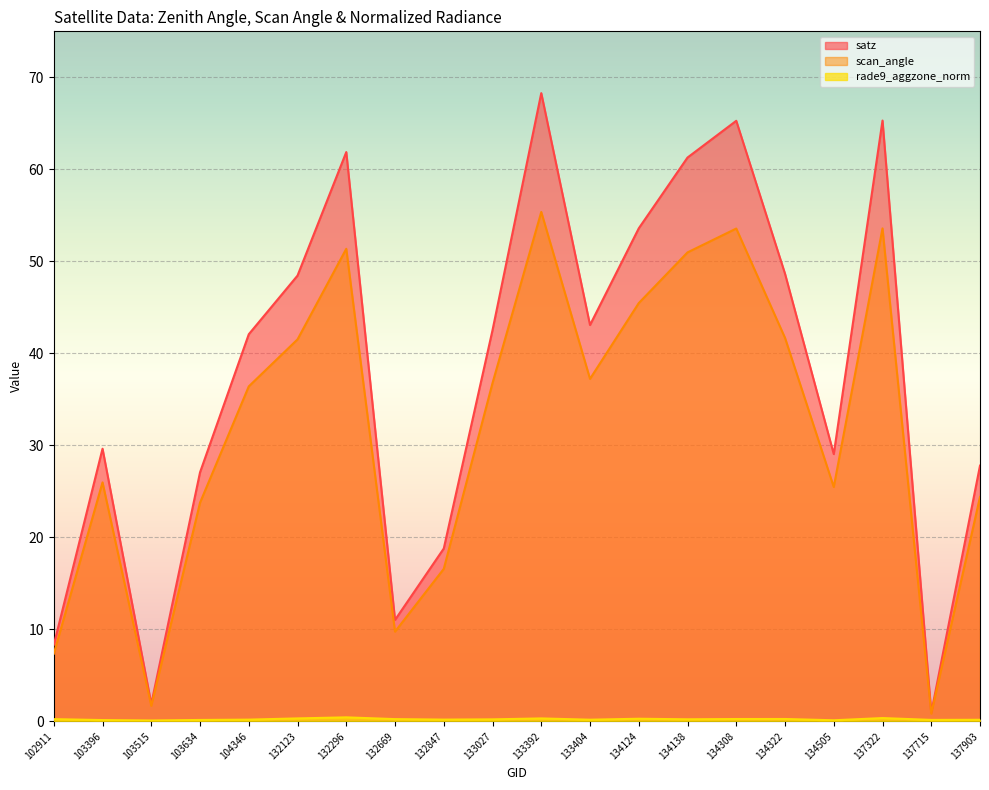

What is the difference between the highest and lowest values at 137715?

0.8